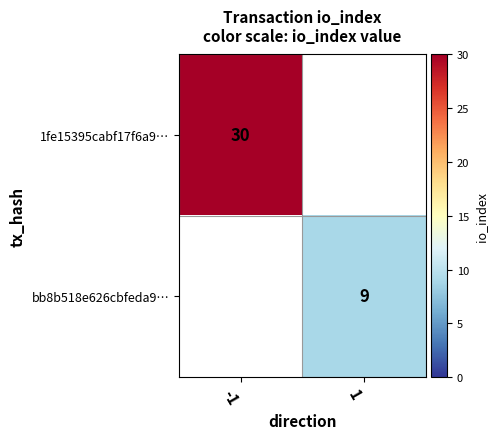

Is the value of 1fe15395cabf17f6a9… at -1 greater than the value of bb8b518e626cbfeda9… at 1?

Yes